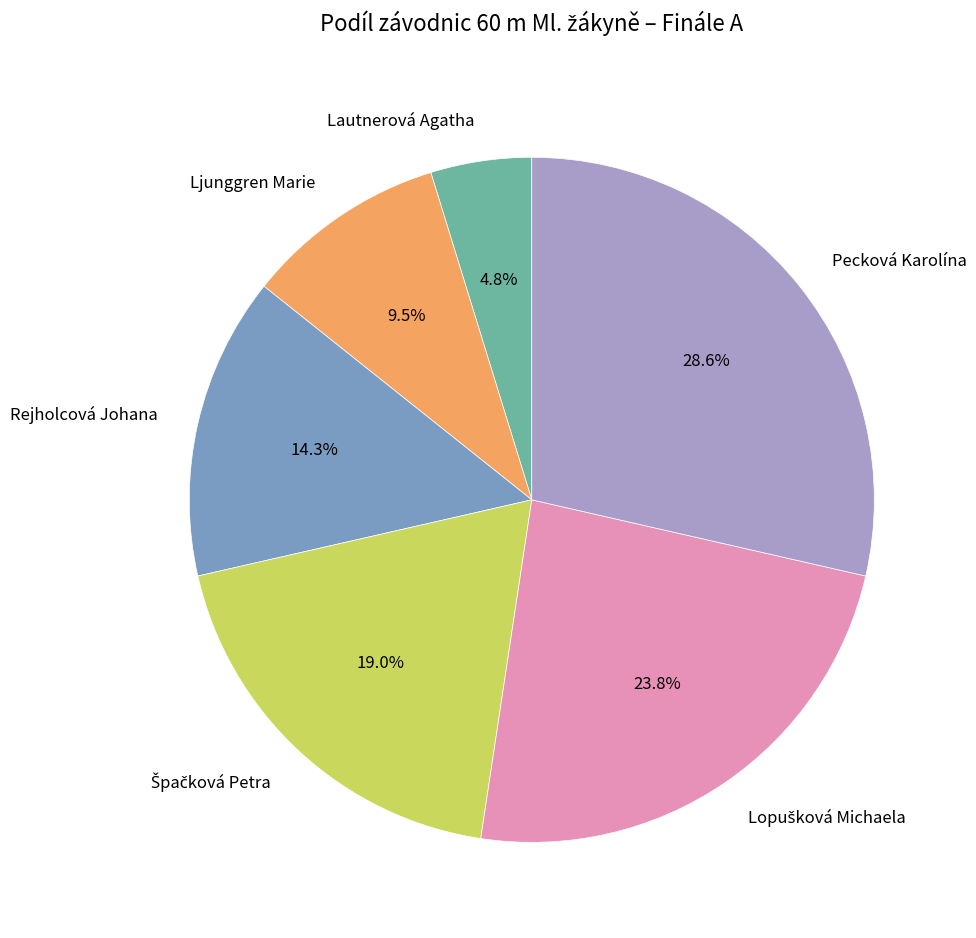

The Pecková Karolína slice represents 34% of the pie. True or false?

False